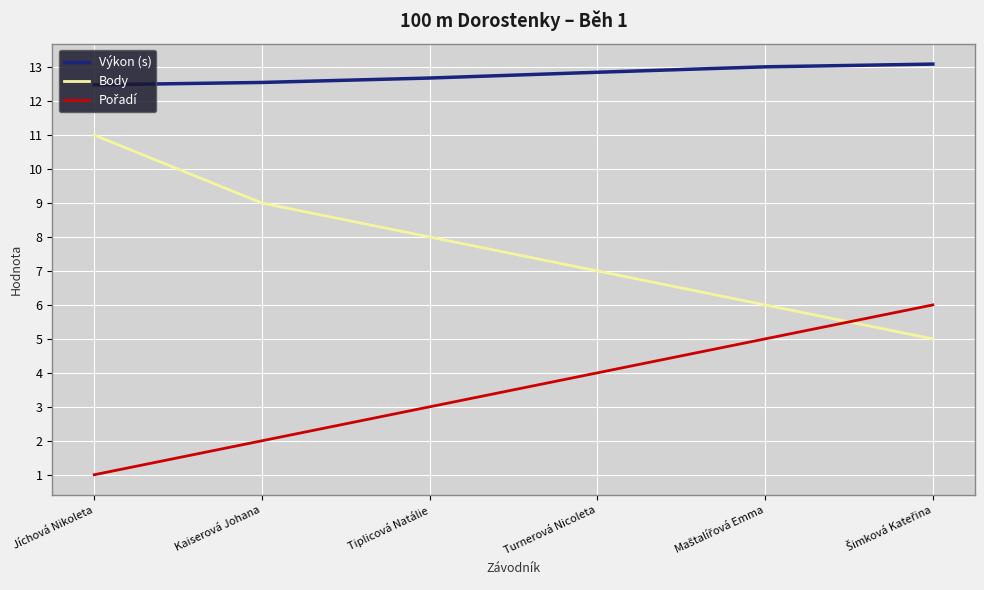

True or false: Výkon (s) has more than 1 points higher than both neighbors.

False